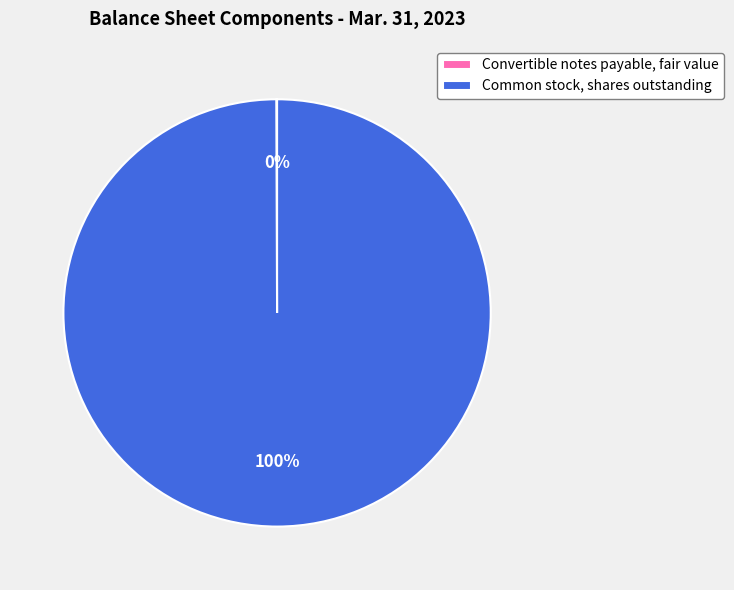

The Common stock, shares outstanding slice represents 91% of the pie. True or false?

False